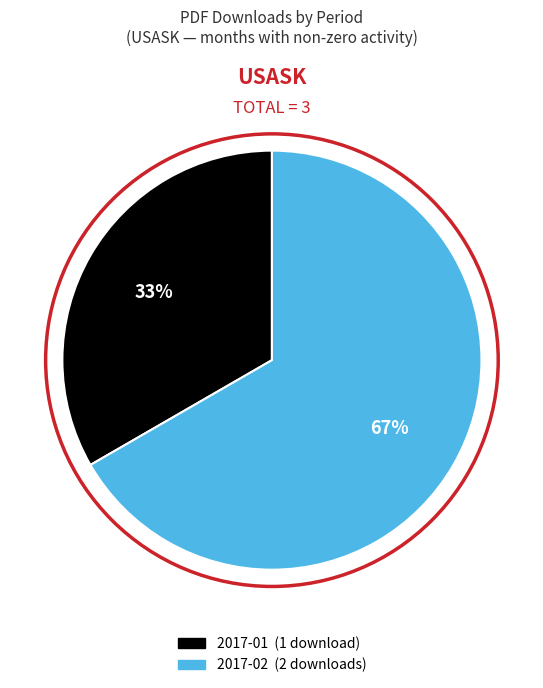

What is the ratio of the value at 2017-01 to the value at 2017-02?

0.5